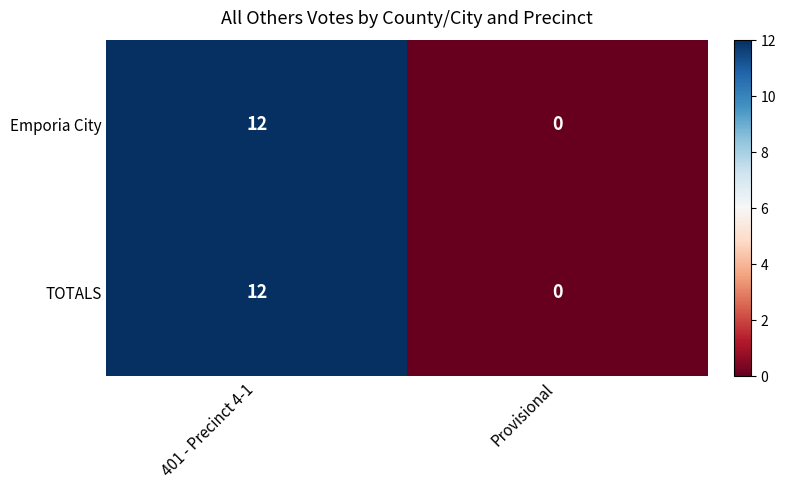

List the labels in order of TOTALS value, smallest first.

Provisional, 401 - Precinct 4-1